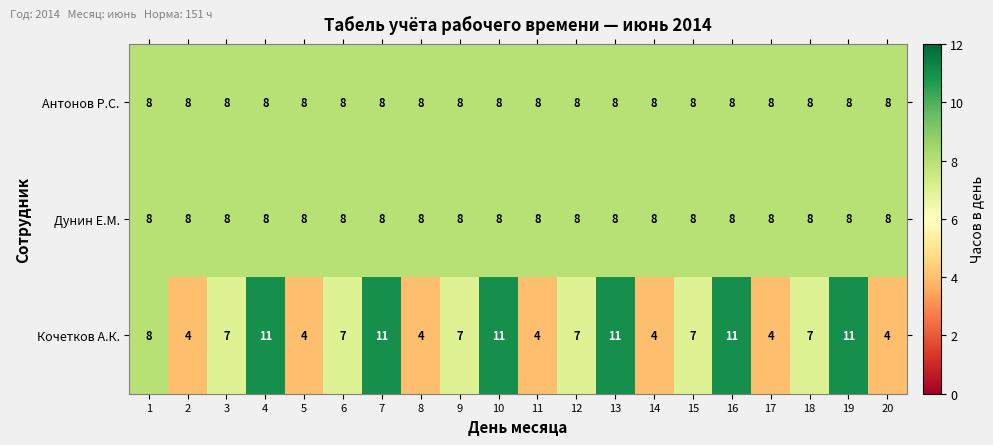

Which series has the largest range (max minus min)?

Кочетков А.К.